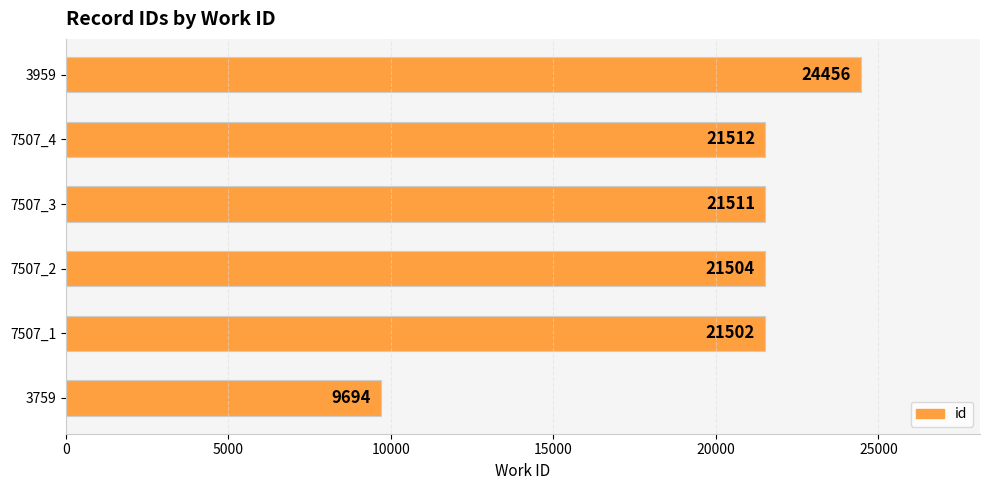

Rank the categories by value from lowest to highest.

3759, 7507_1, 7507_2, 7507_3, 7507_4, 3959